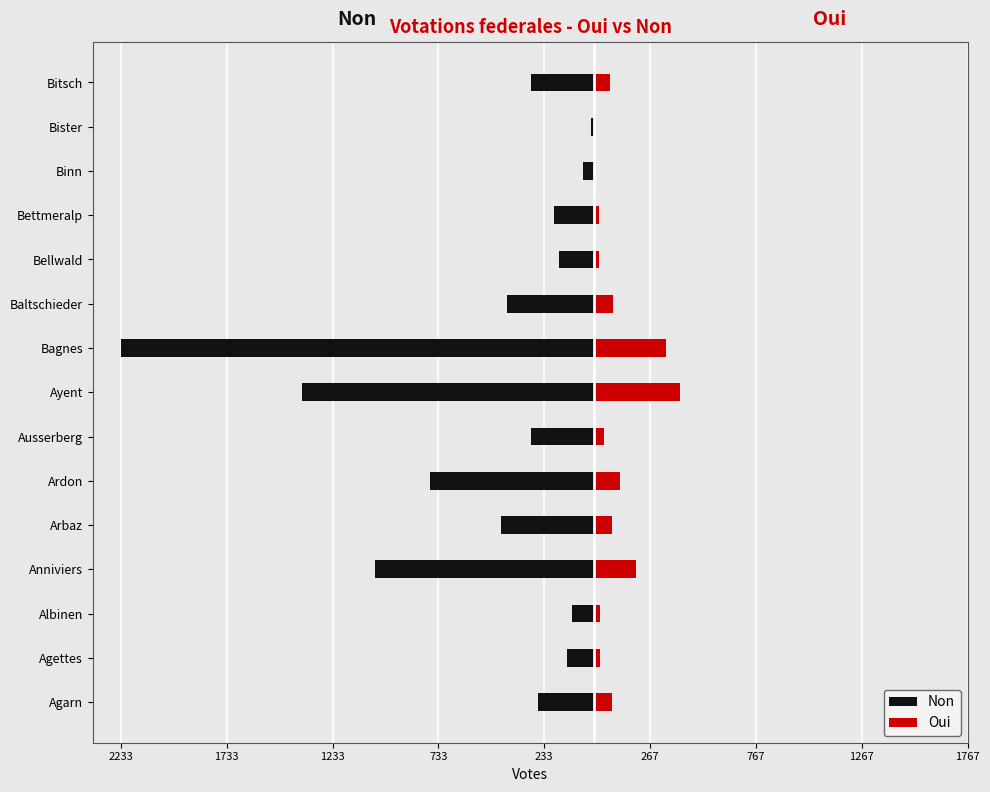

What is the lowest value of the Oui series?

3